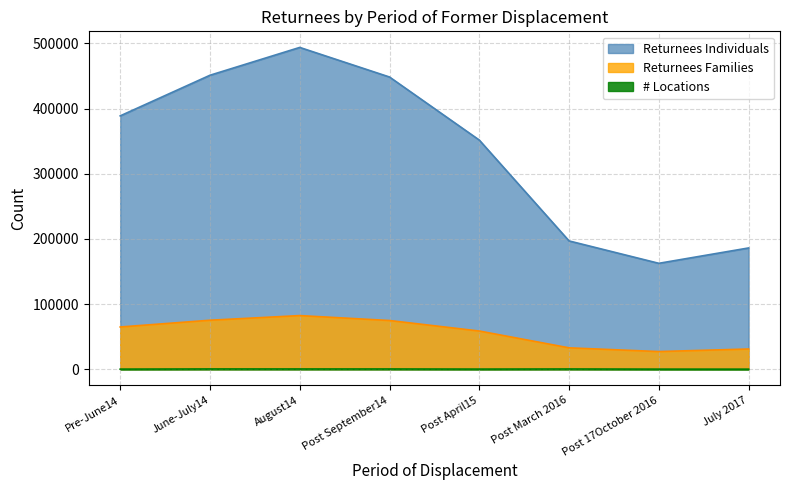

Which series has the largest range (max minus min)?

Returnees Individuals